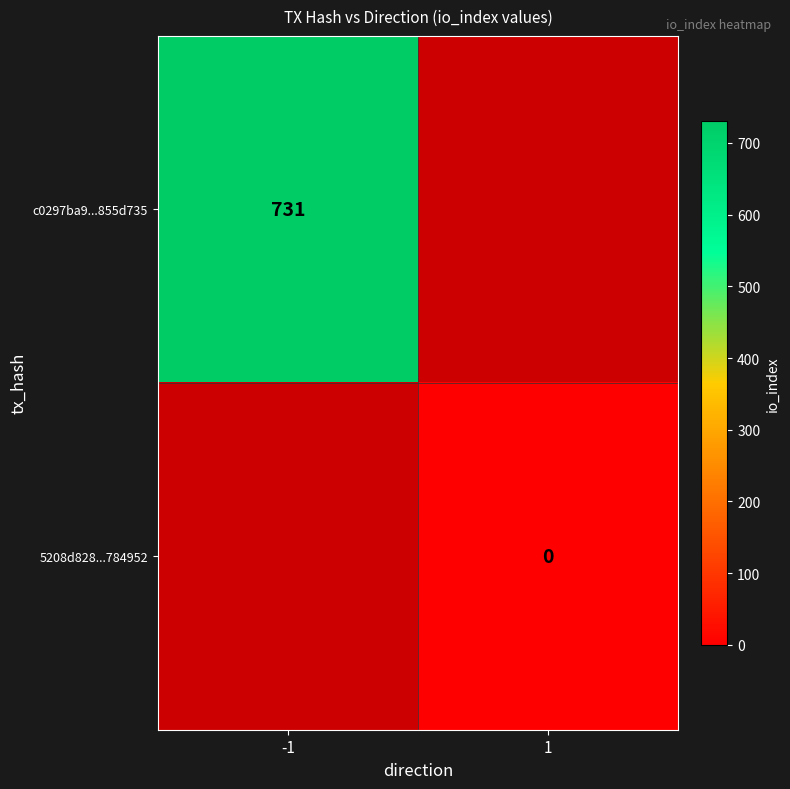

Is the value of 5208d828...784952 at 1 greater than the value of c0297ba9...855d735 at -1?

No